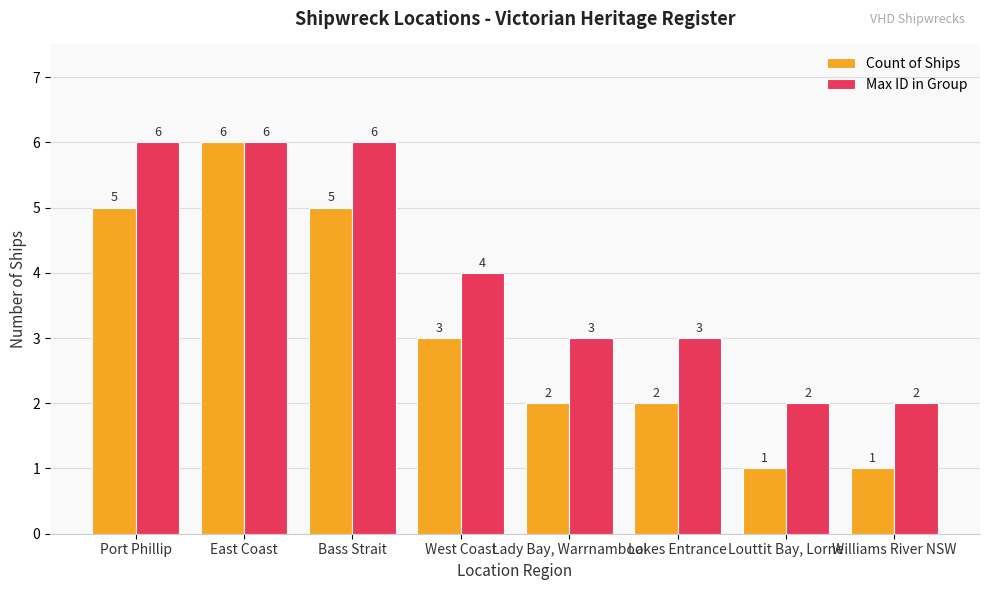

What is the difference between the maximum and minimum values in the Max ID in Group series?

4